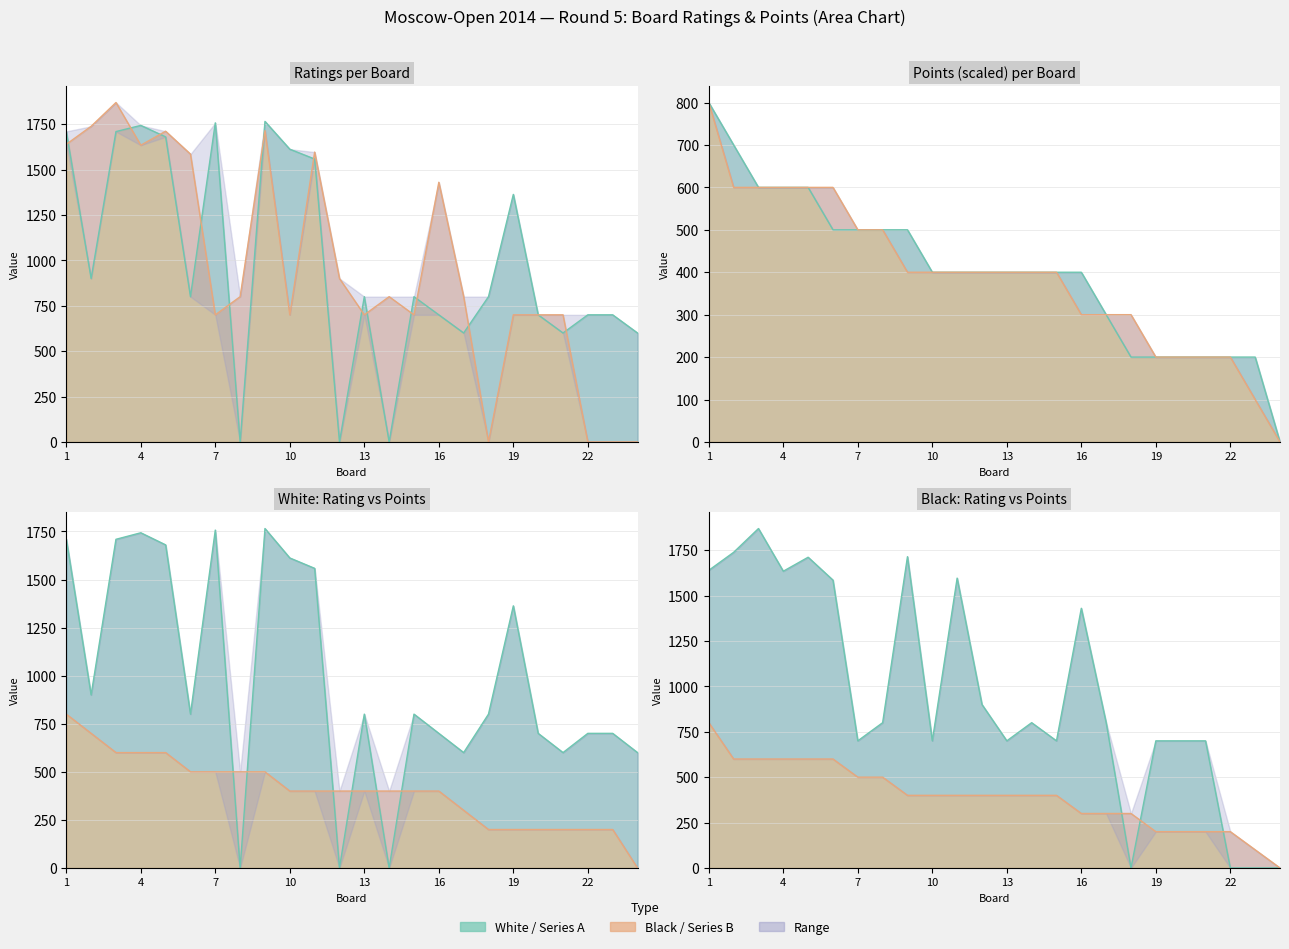

What is the value of the Black Rating point at the 1st from the left?

1639